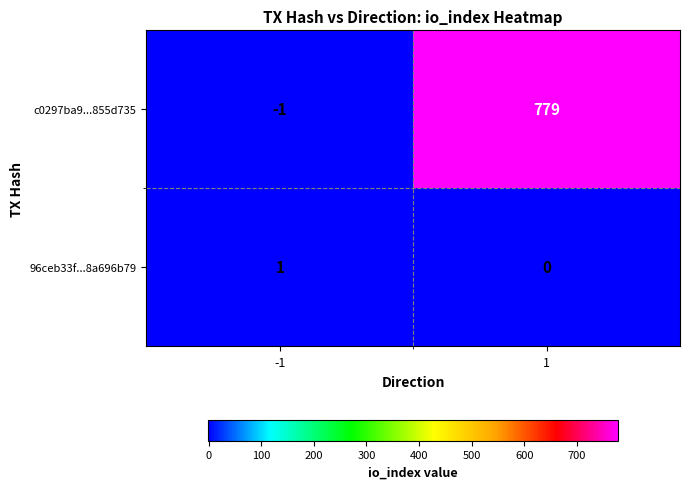

Which category has the lowest value across all series?

-1